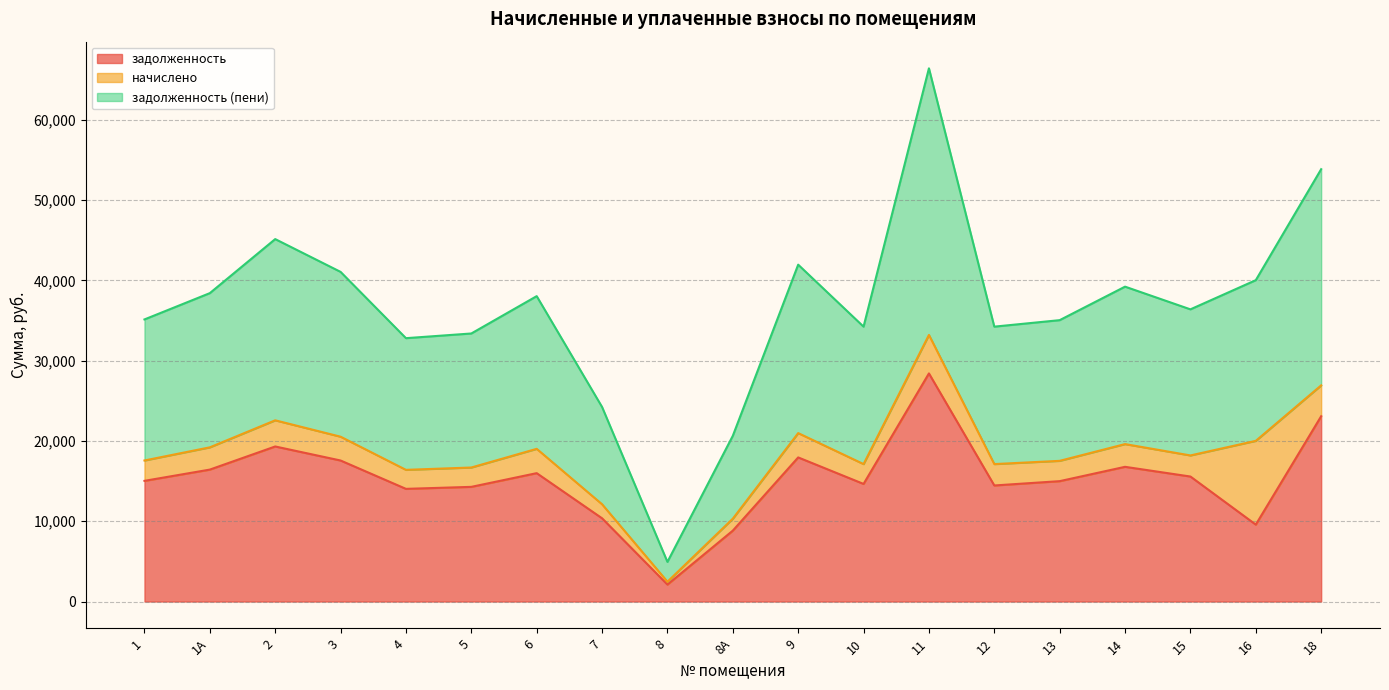

At which category is the sum across all series the highest?

11